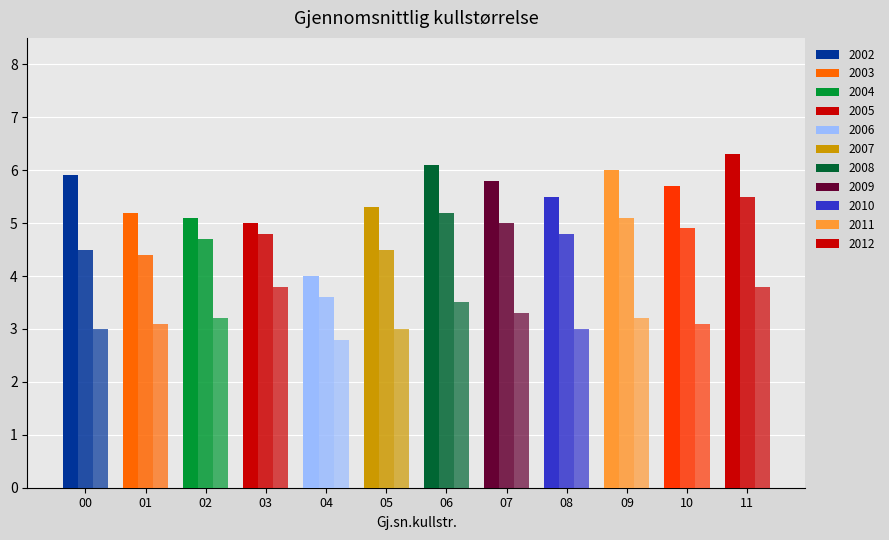

How many distinct data groups are displayed?

3